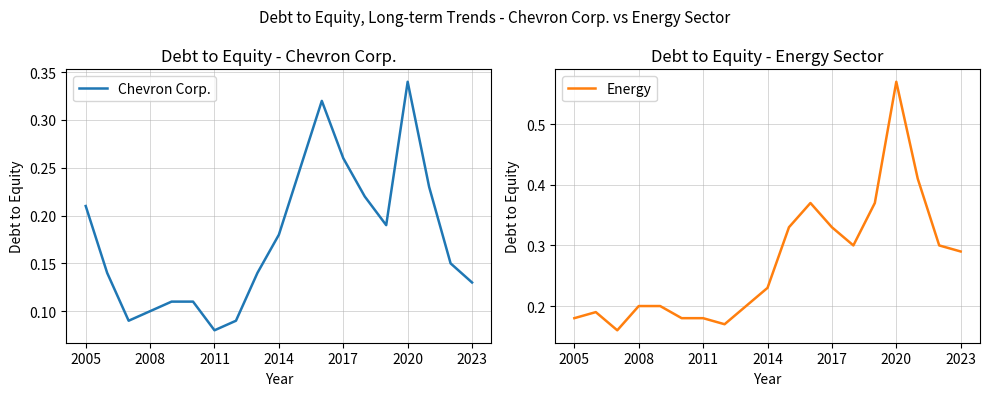

Does the chart display data point markers on the line(s)?

No